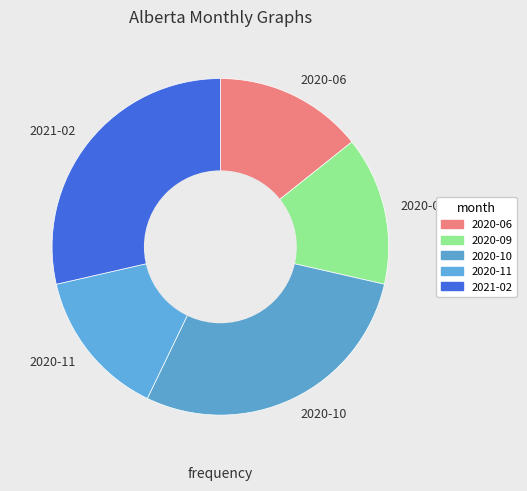

Combined, do 2021-02 and 2020-09 account for over 50%?

No